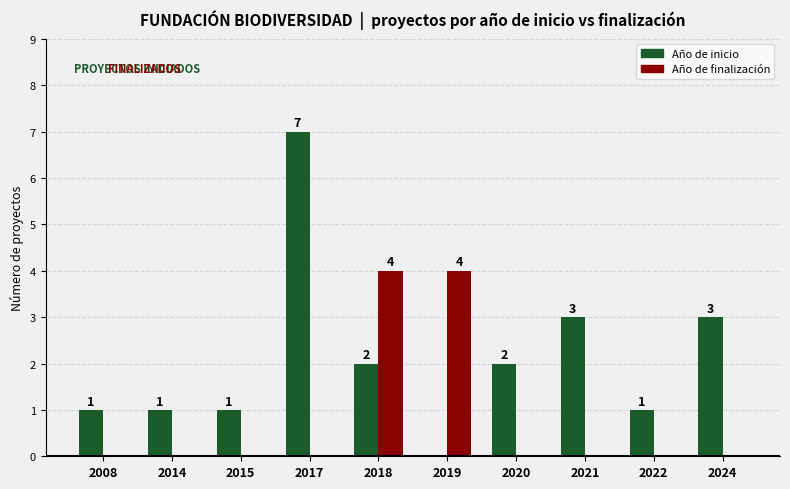

Which category has the highest value across all series?

2017